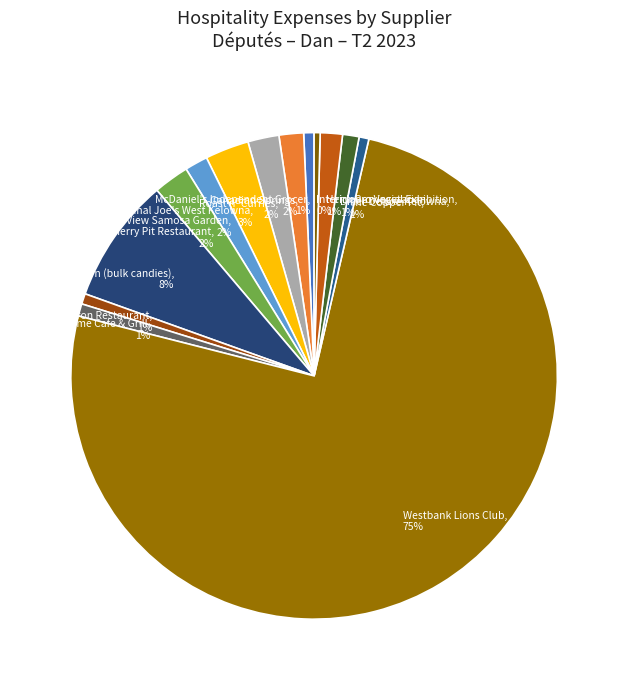

What is the majority slice?

Westbank Lions Club